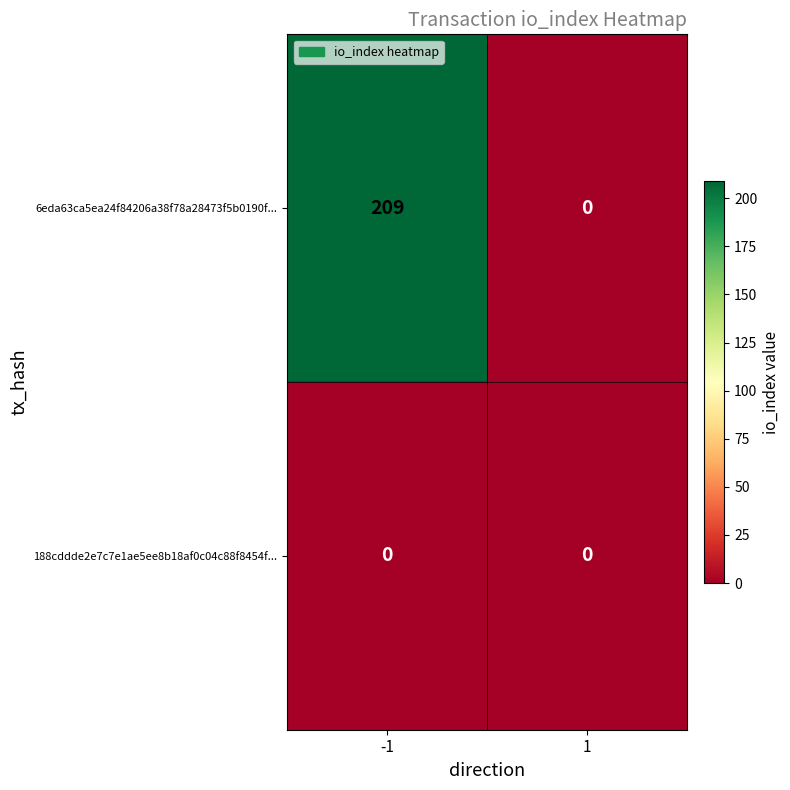

Rank the series by their average value, from highest to lowest.

6eda63ca5ea24f84206a38f78a28473f5b0190f..., 188cddde2e7c7e1ae5ee8b18af0c04c88f8454f...